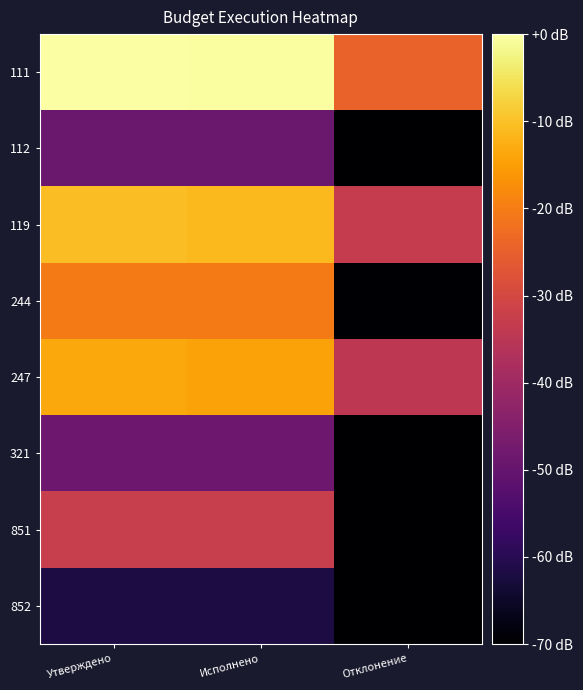

Reading left to right, transcribe all the data shown in this chart.

111: Утверждено=0.0	Исполнено=-0.5	Отклонение=-24.4
112: Утверждено=-49.2	Исполнено=-49.2	Отклонение=-265.6
119: Утверждено=-10.4	Исполнено=-11.0	Отклонение=-33.3
244: Утверждено=-20.2	Исполнено=-20.3	Отклонение=-69.6
247: Утверждено=-13.5	Исполнено=-14.3	Отклонение=-34.6
321: Утверждено=-48.5	Исполнено=-48.5	Отклонение=-265.6
851: Утверждено=-32.8	Исполнено=-32.8	Отклонение=-265.6
852: Утверждено=-62.0	Исполнено=-62.0	Отклонение=-265.6